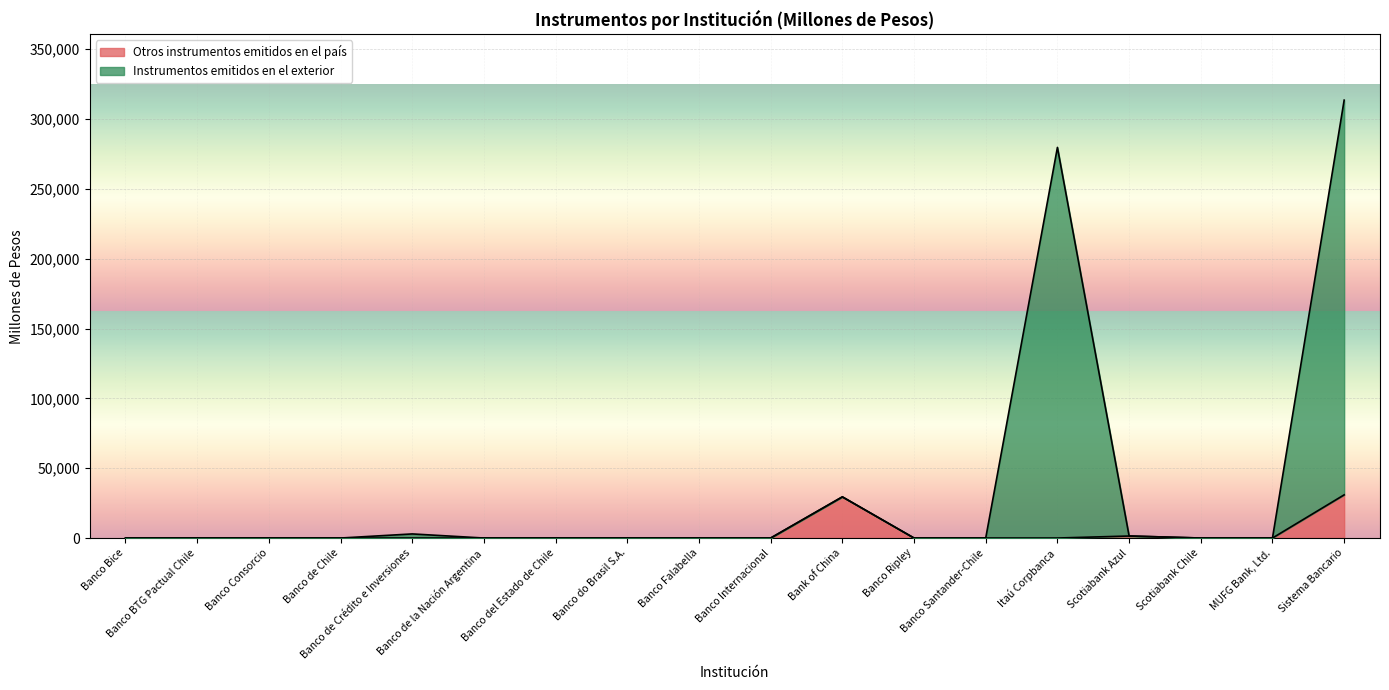

At which category is the sum across all series the highest?

Sistema Bancario